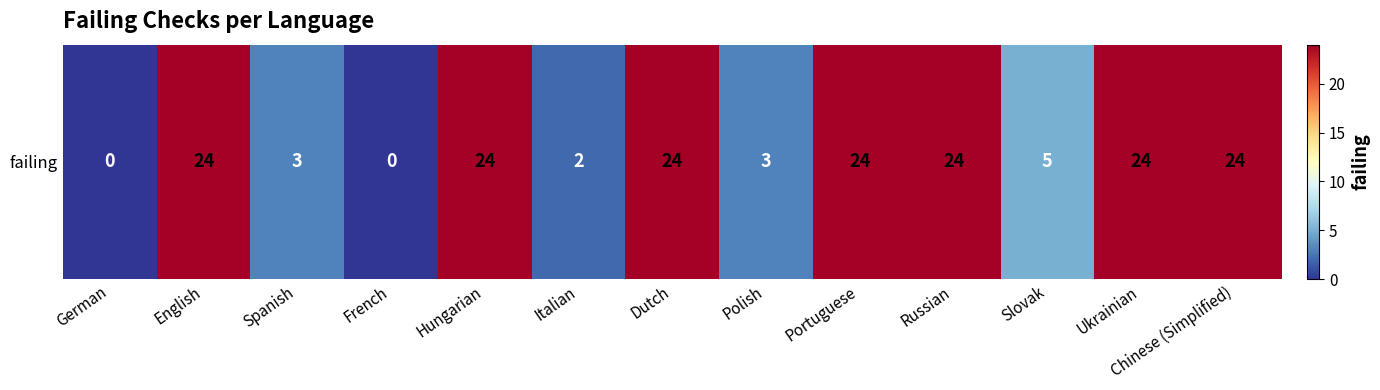

The chart shows a value of 6 at Ukrainian. True or false?

False